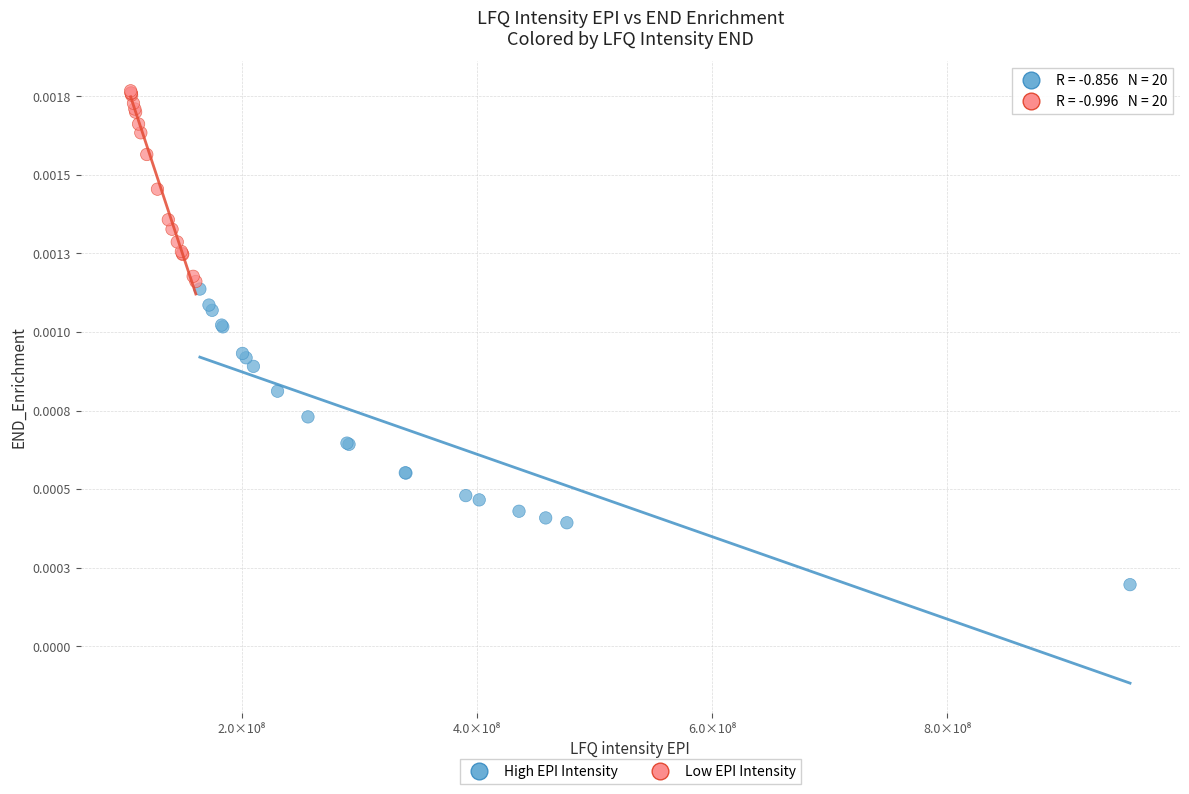

Which series contains the lowest Y value?

High EPI Intensity